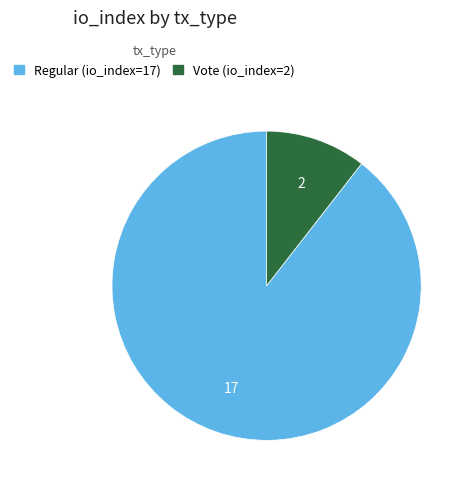

What is the majority slice?

Regular (io_index=17)